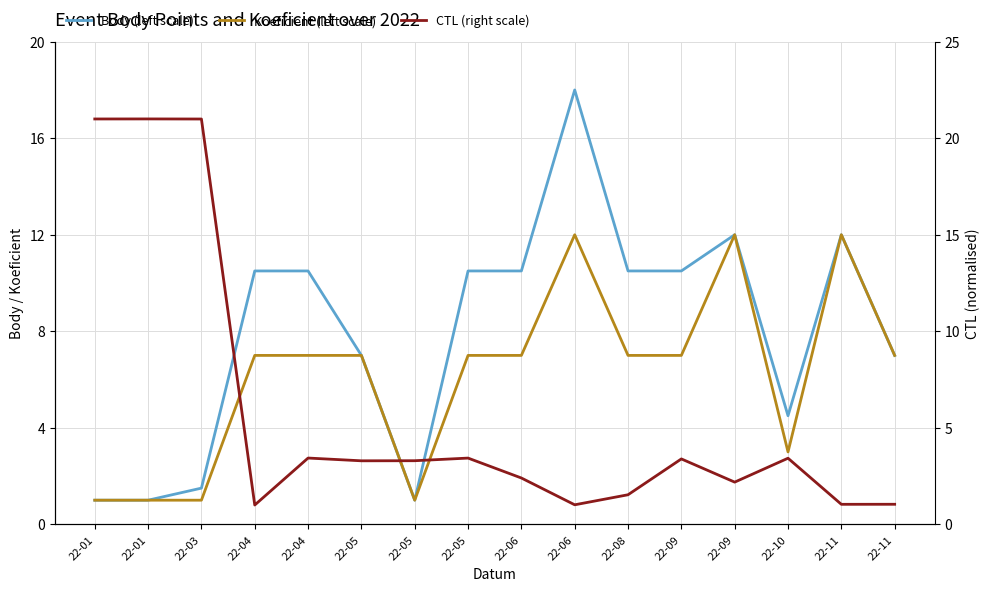

At which label is CTL (right scale) closest to 11?

22-04